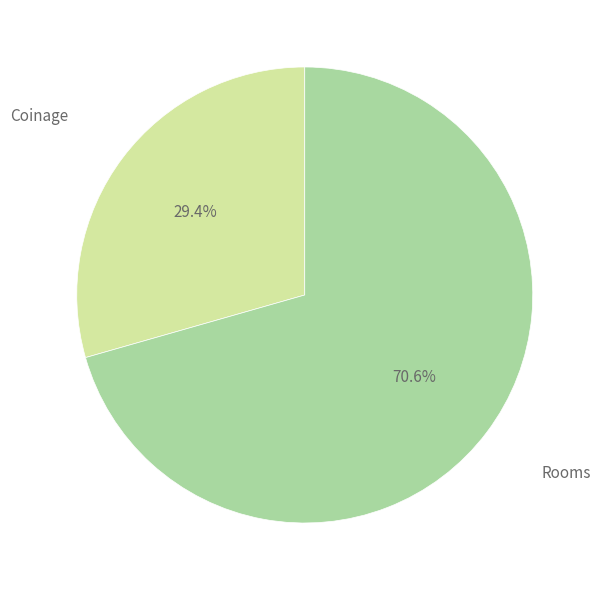

Which category has the biggest portion of the pie?

Rooms